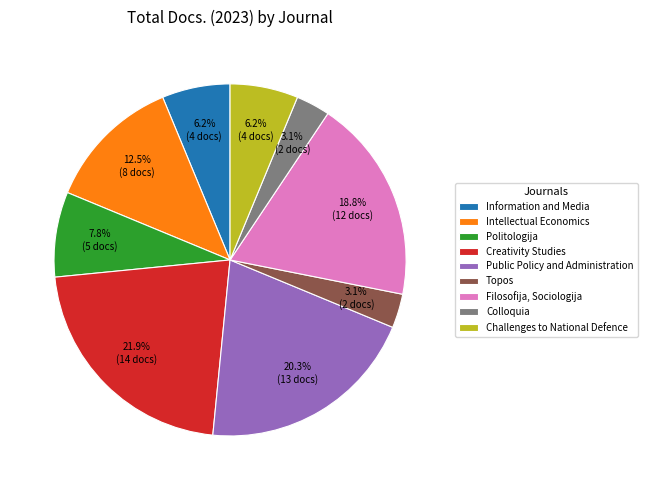

Between Public Policy and Administration and Intellectual Economics, which is larger?

Public Policy and Administration